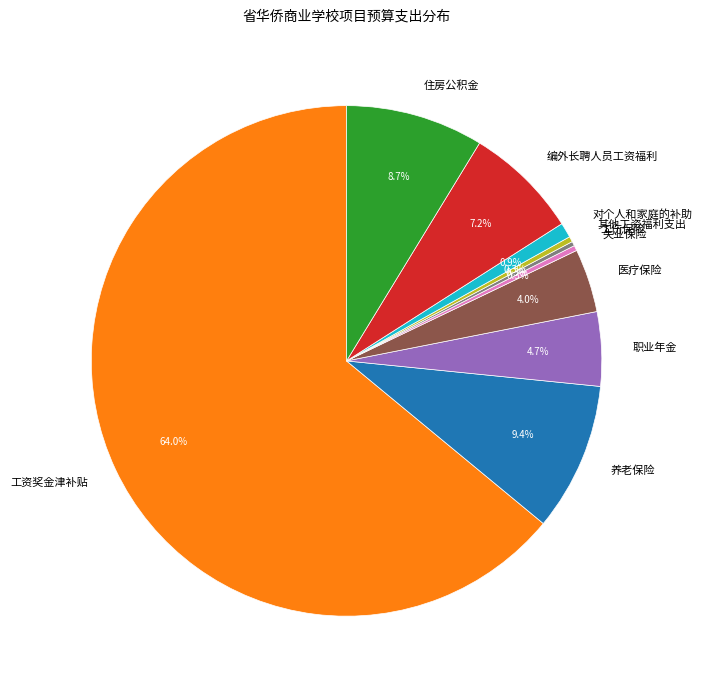

What is the largest slice in the pie chart?

工资奖金津补贴